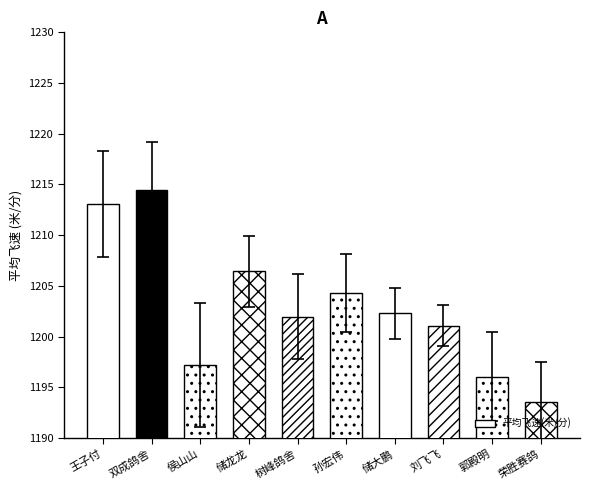

How many bars are there in total?

10